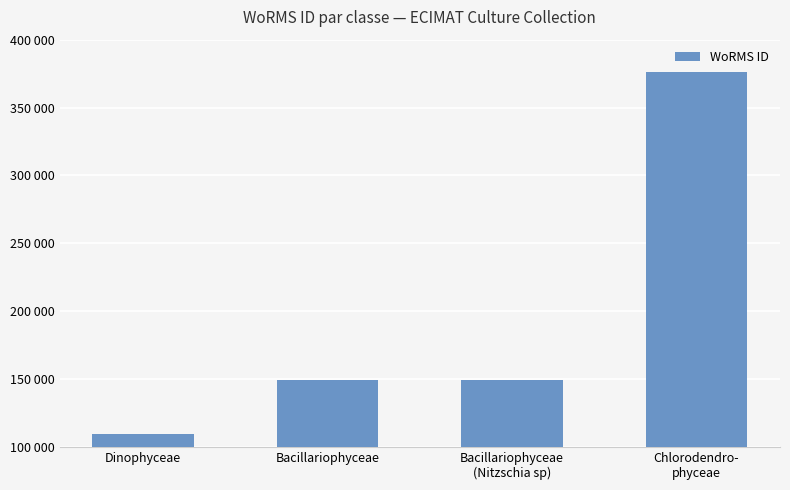

What is the difference between the values at Dinophyceae and Bacillariophyceae
(Nitzschia sp)?

39334